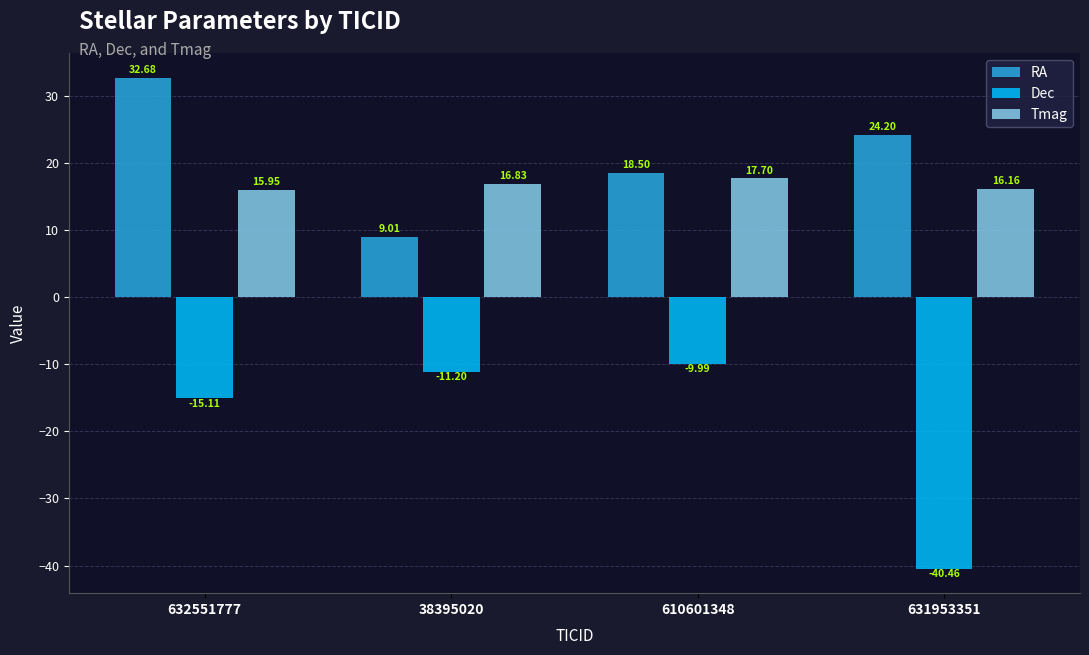

What is the difference between the second highest and second lowest values in the RA series?

5.7